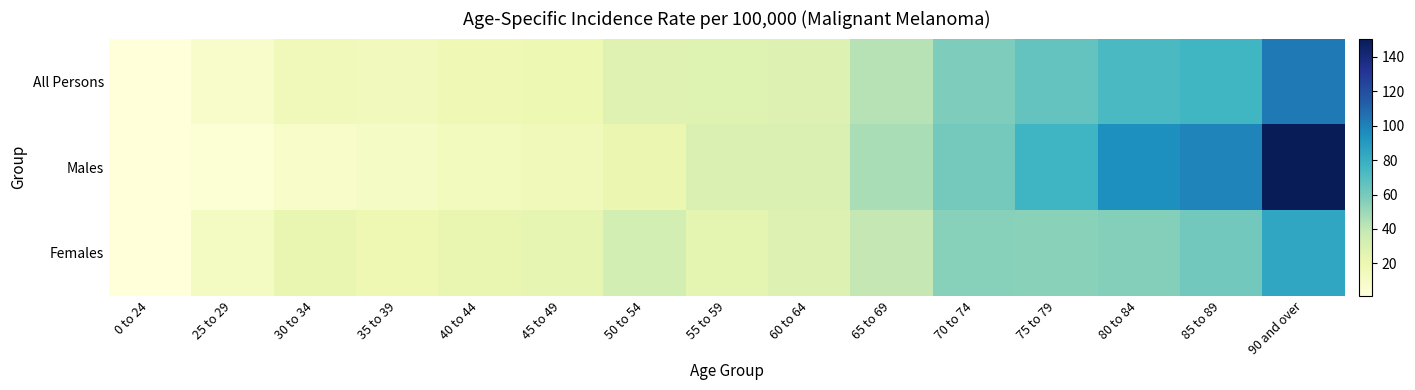

What is the greatest value displayed?

150.7